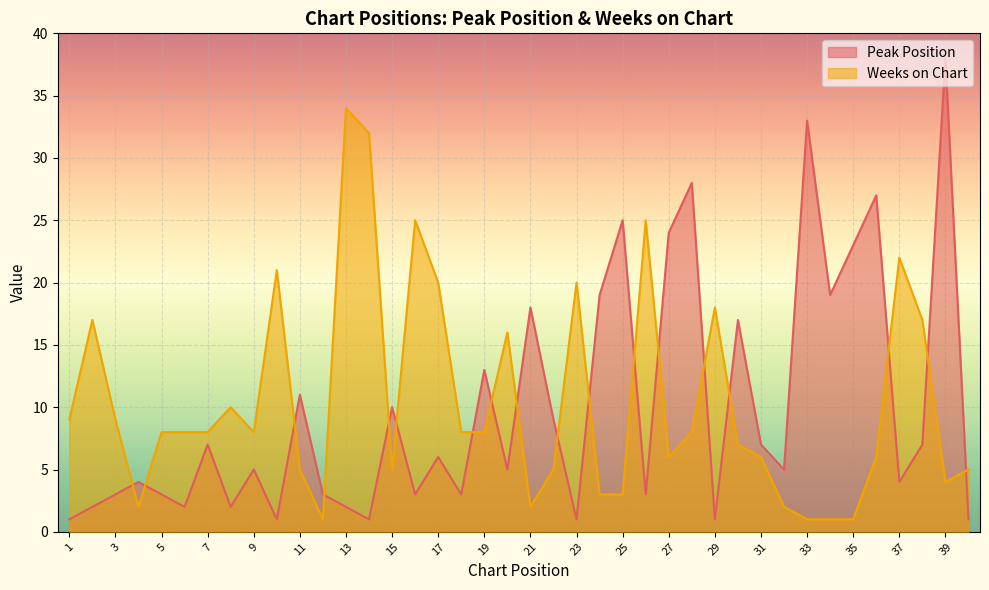

What is the approximate value of Peak Position at 37?

4